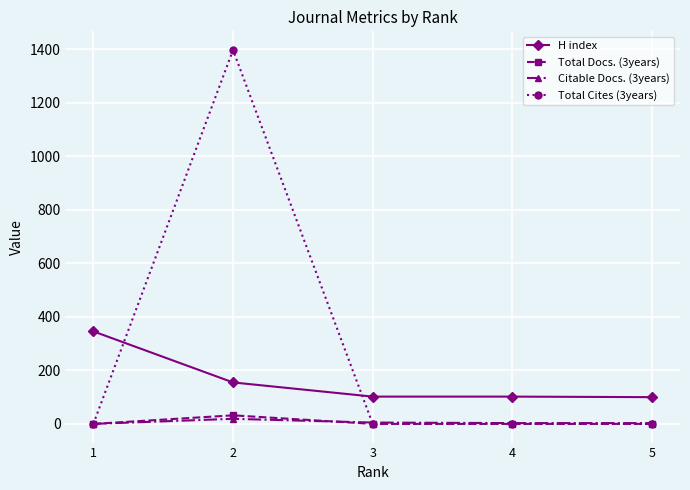

What is the average value of the Total Docs. (3years) series?

6